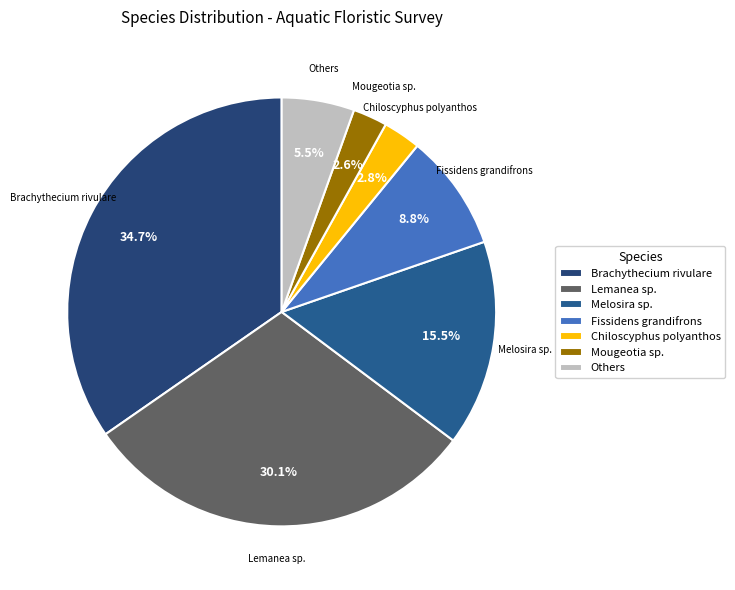

Is it true that Chiloscyphus polyanthos is 3% of the pie?

True